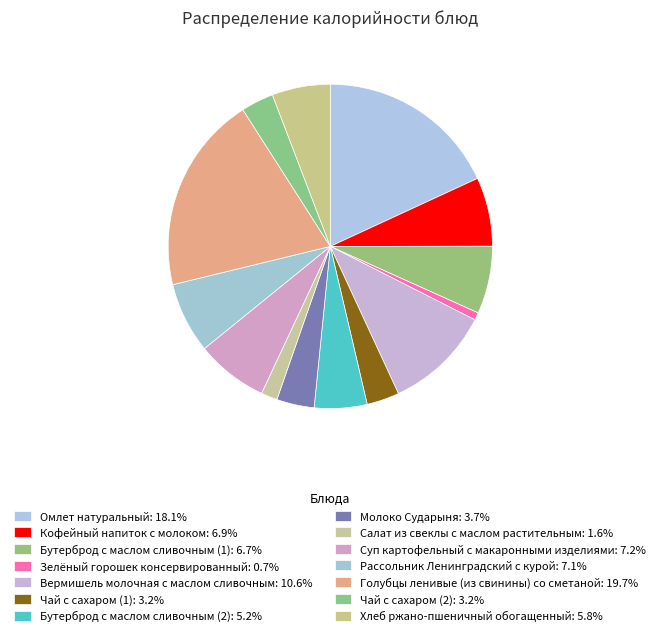

How many segments does this pie chart have?

14